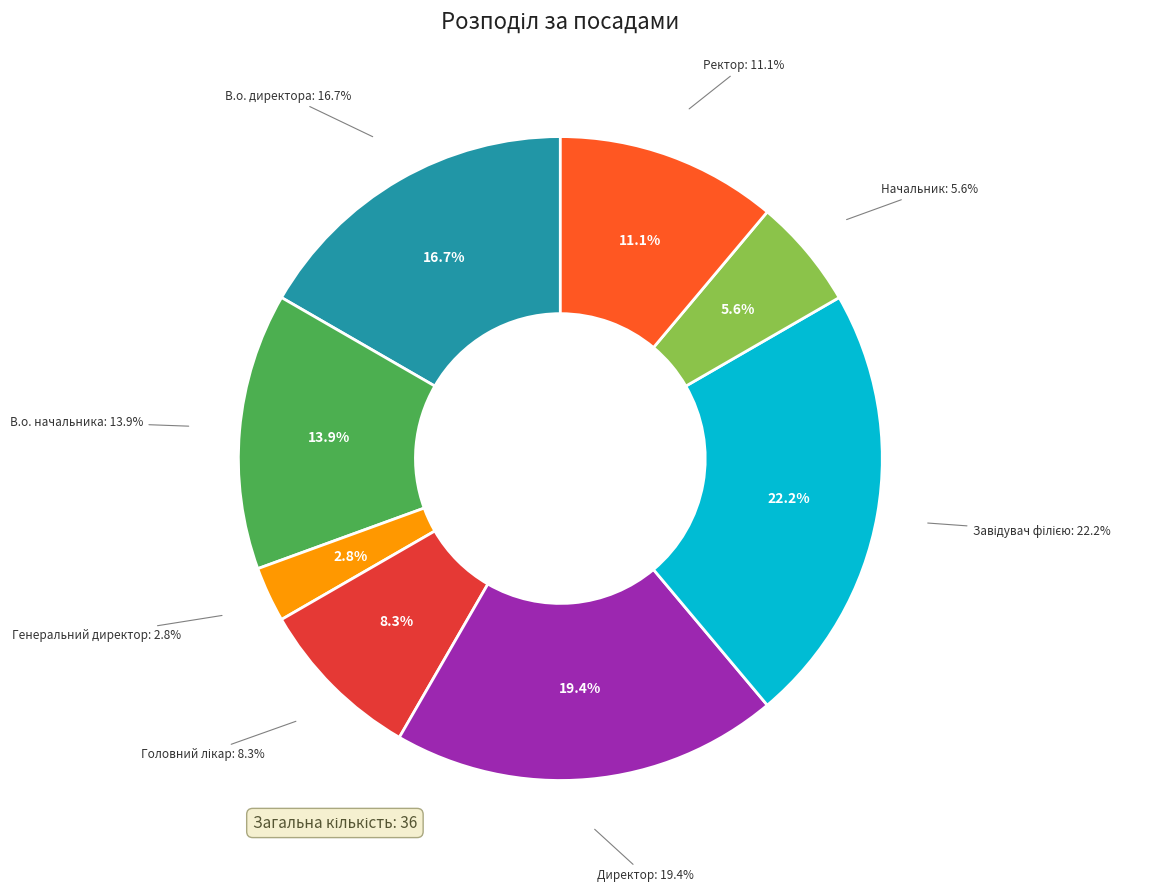

To the nearest percent, what percentage of the pie is В.о. начальника?

14%